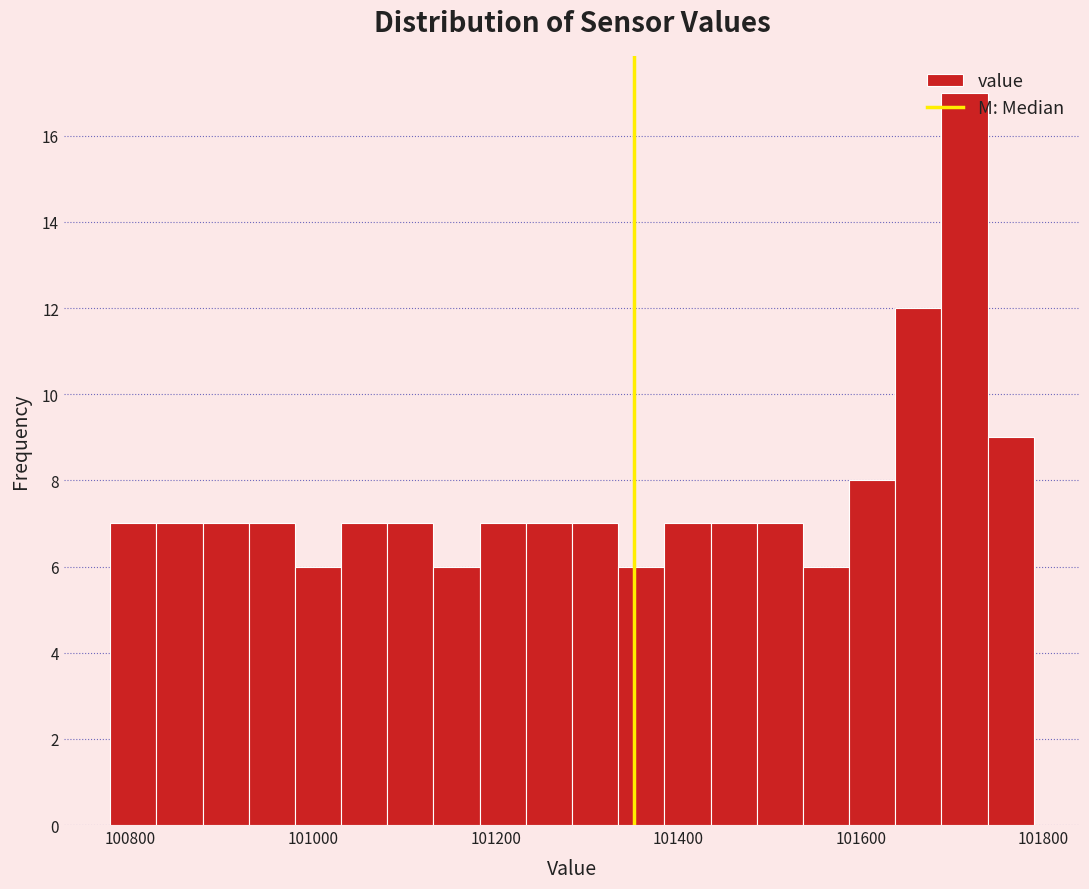

Around what value on the x-axis is the tallest bar? Give the approximate position of its centre, as read against the axis.

101720